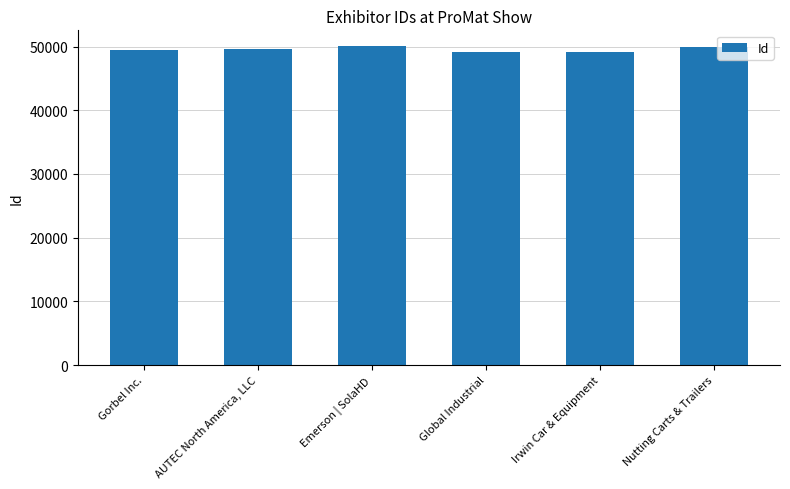

List the labels in order of value, largest first.

Emerson | SolaHD, Nutting Carts & Trailers, AUTEC North America, LLC, Gorbel Inc., Global Industrial, Irwin Car & Equipment